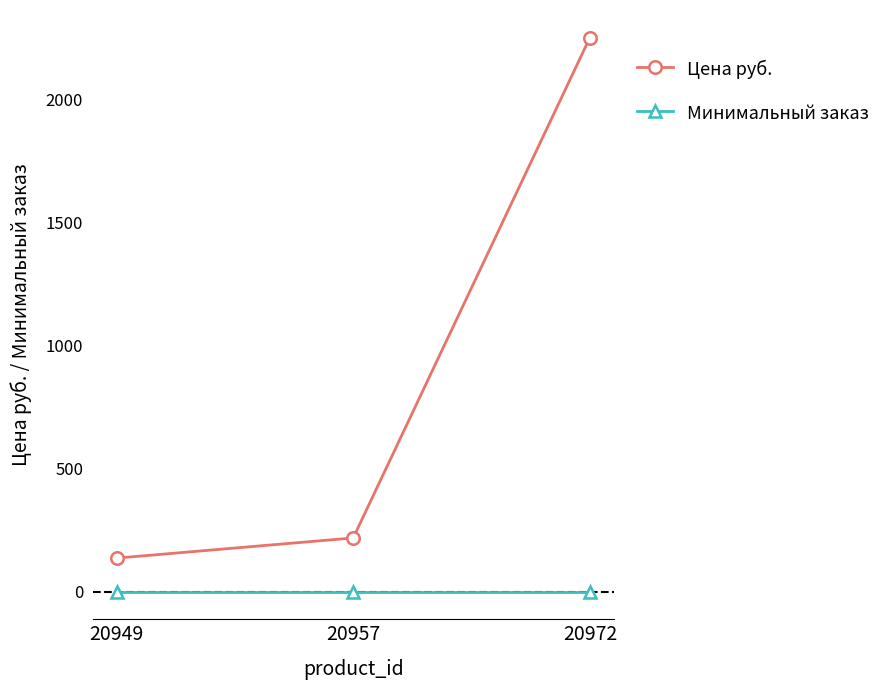

What are all the series names shown in the legend?

Цена руб., Минимальный заказ